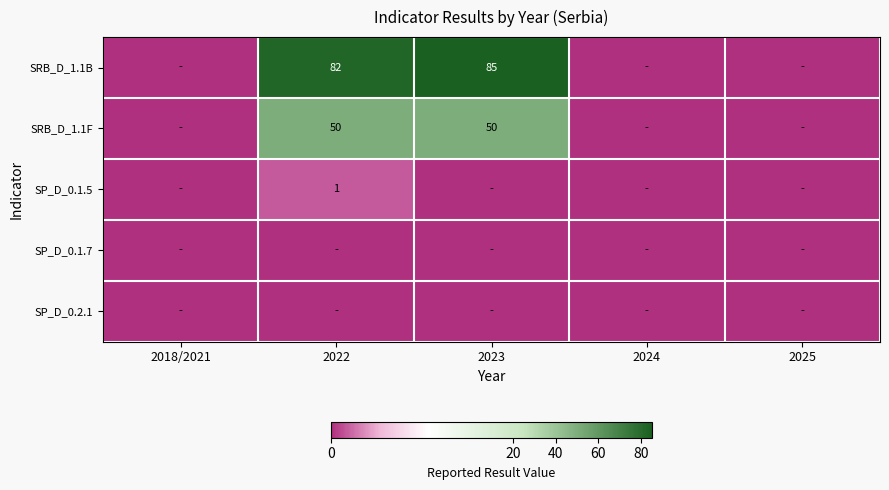

Is it true that SRB_D_1.1B equals 45 at 2022?

False